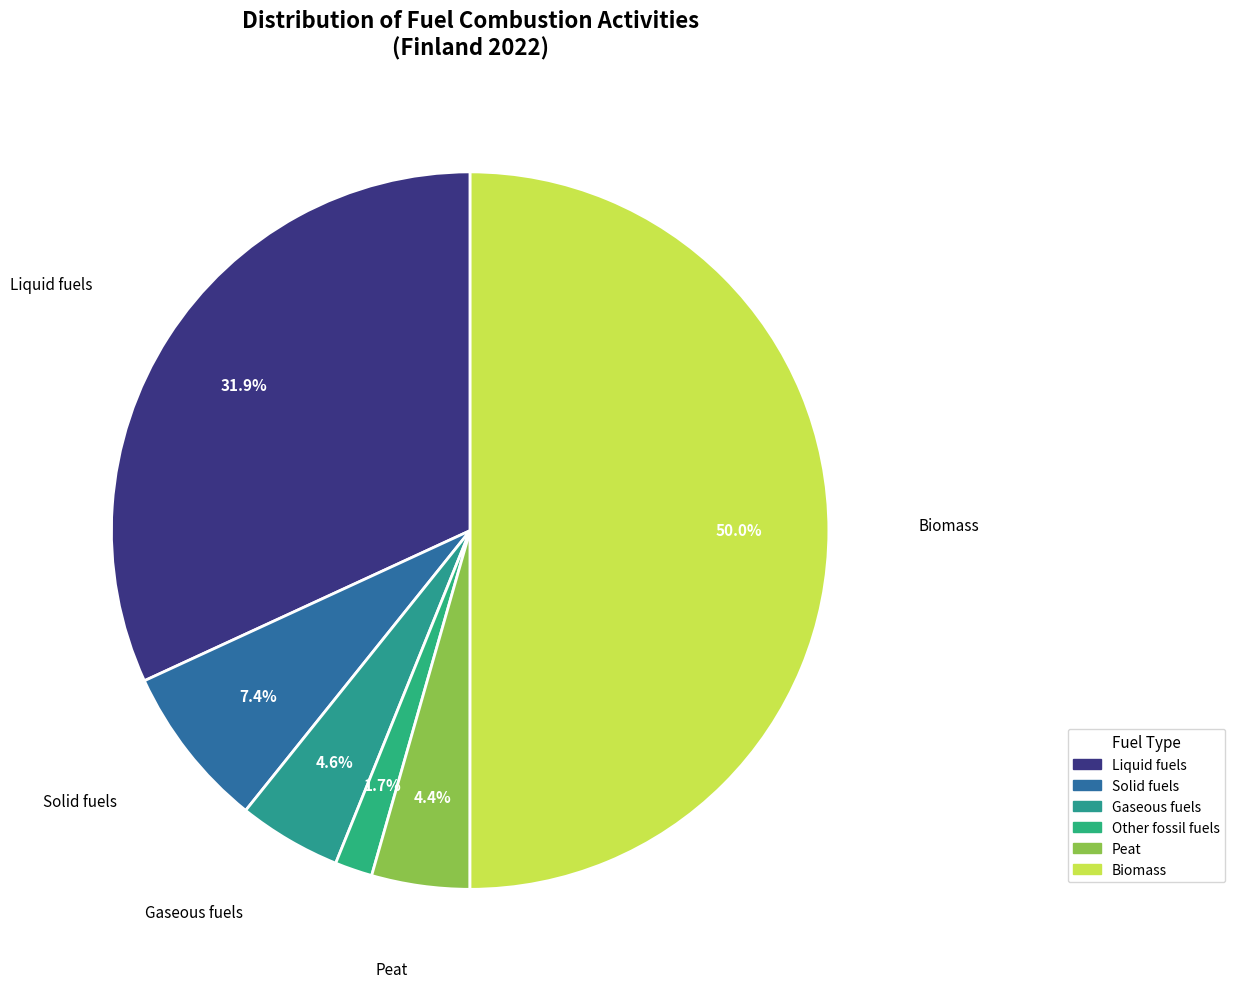

To the nearest percent, what is the difference between the Biomass and Other fossil fuels slice percentages?

48%